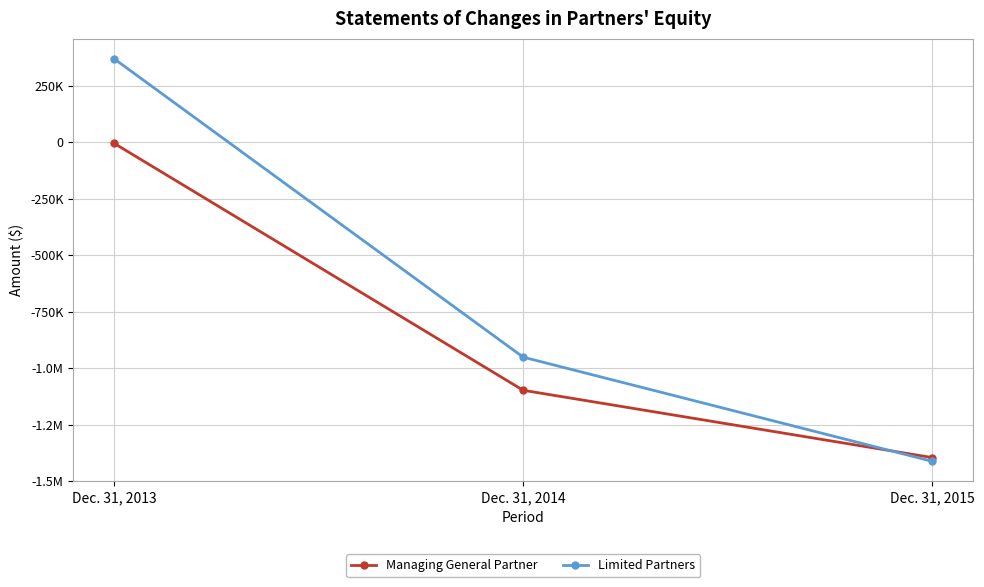

Reading right to left, what are all the values shown in this chart?

Managing General Partner: -1395500	-1097800	-5500
Limited Partners: -1411900	-951200	368500